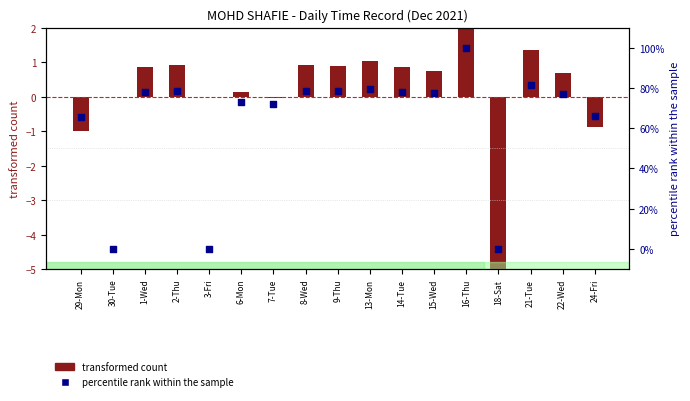

Which series reaches the minimum Y coordinate?

transformed count (Low hours - mean)